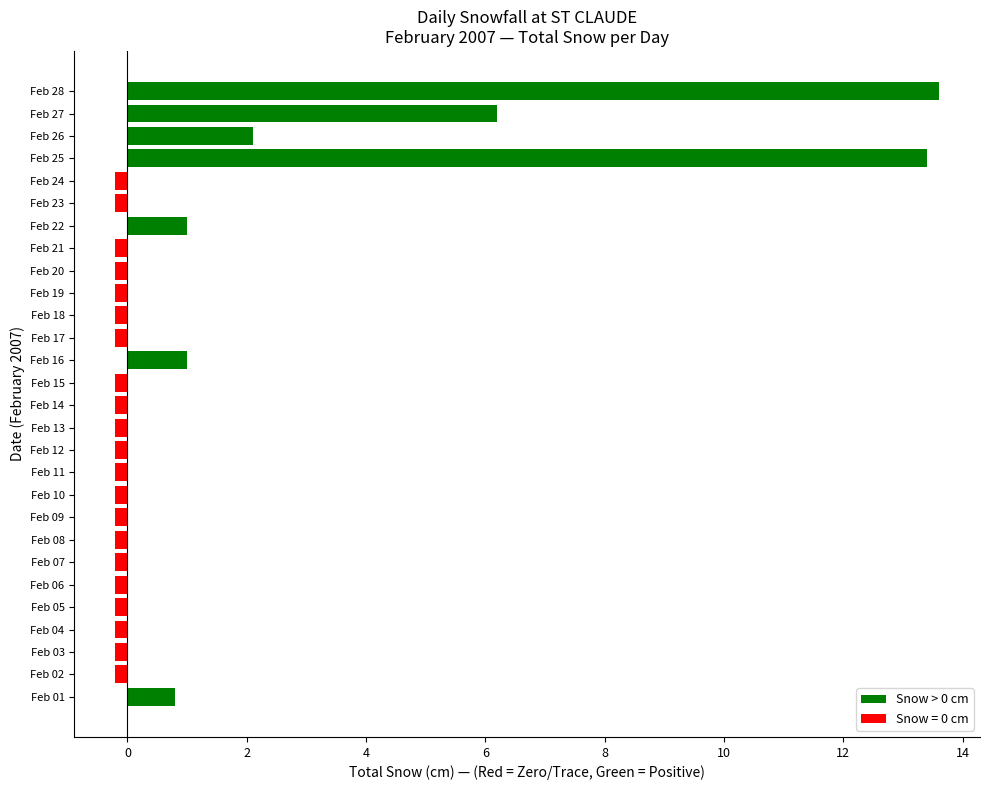

How many values are above zero?

7